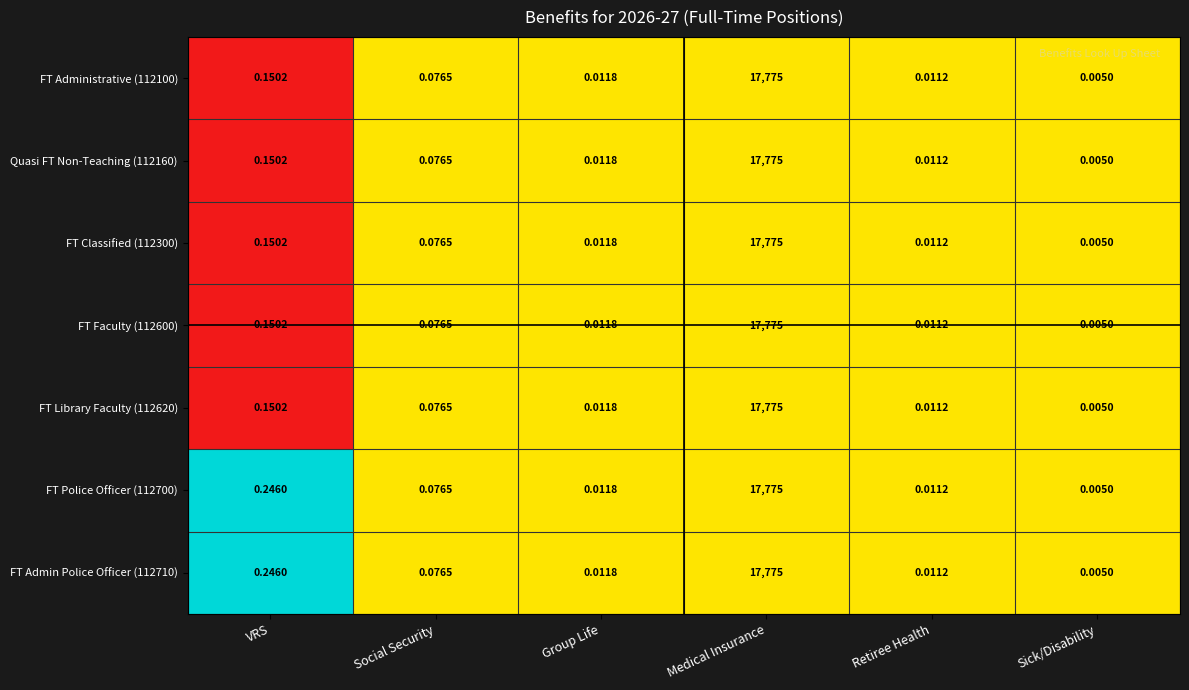

At which label is FT Library Faculty (112620) closest to 8887?

VRS